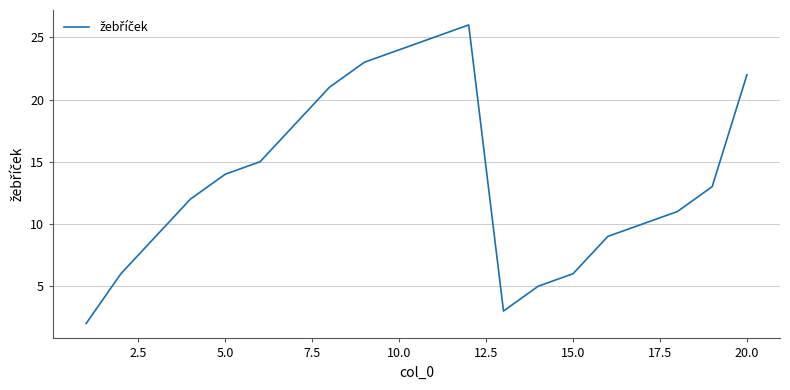

What is the maximum value shown in the chart?

26